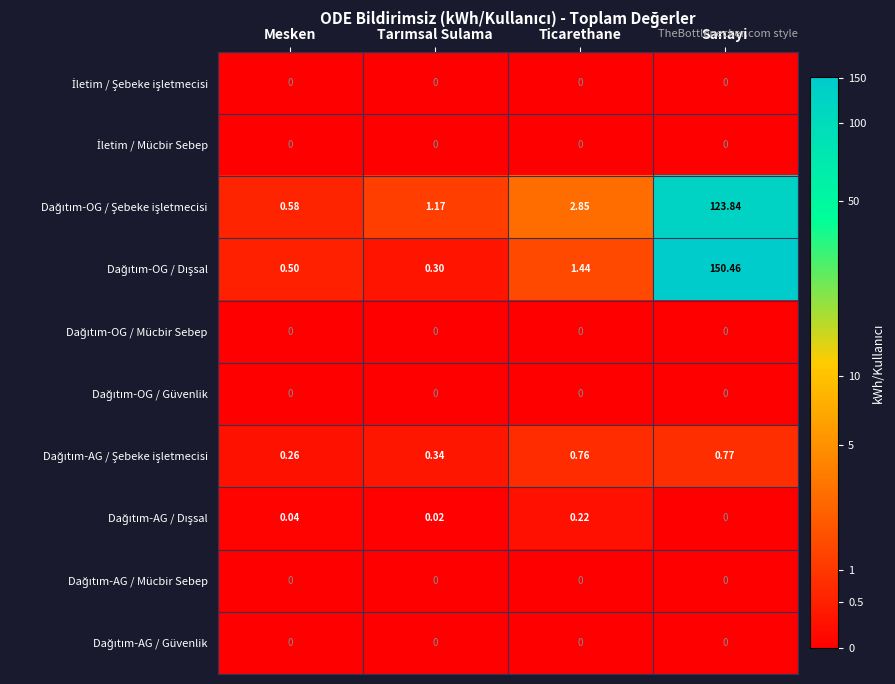

At which category does the chart reach its peak across all series?

Sanayi